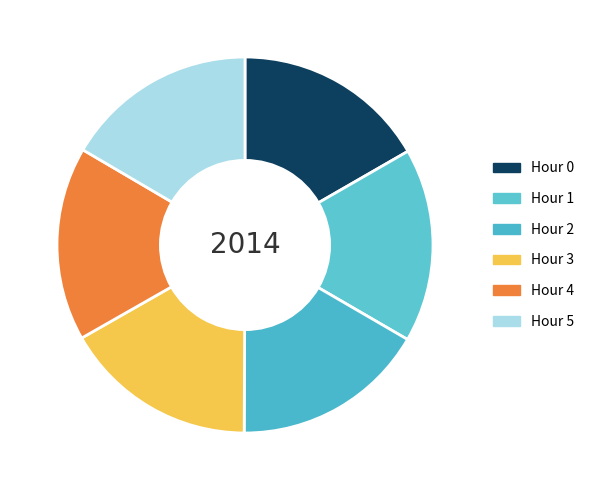

Do Hour 5 and Hour 0 together represent more than half of the pie?

No